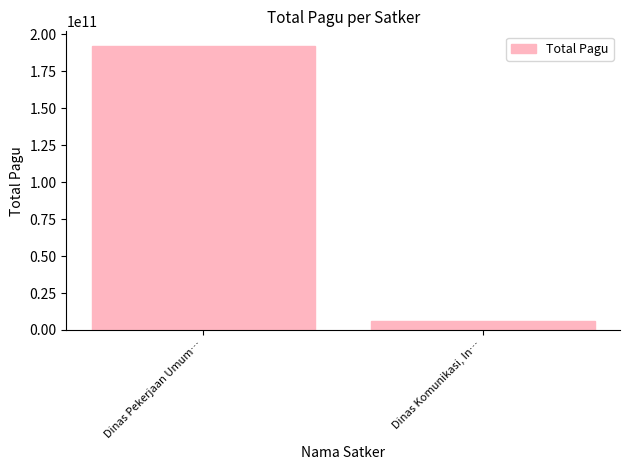

Is it true that the value at Dinas Komunikasi, In… is 6114414300?

True